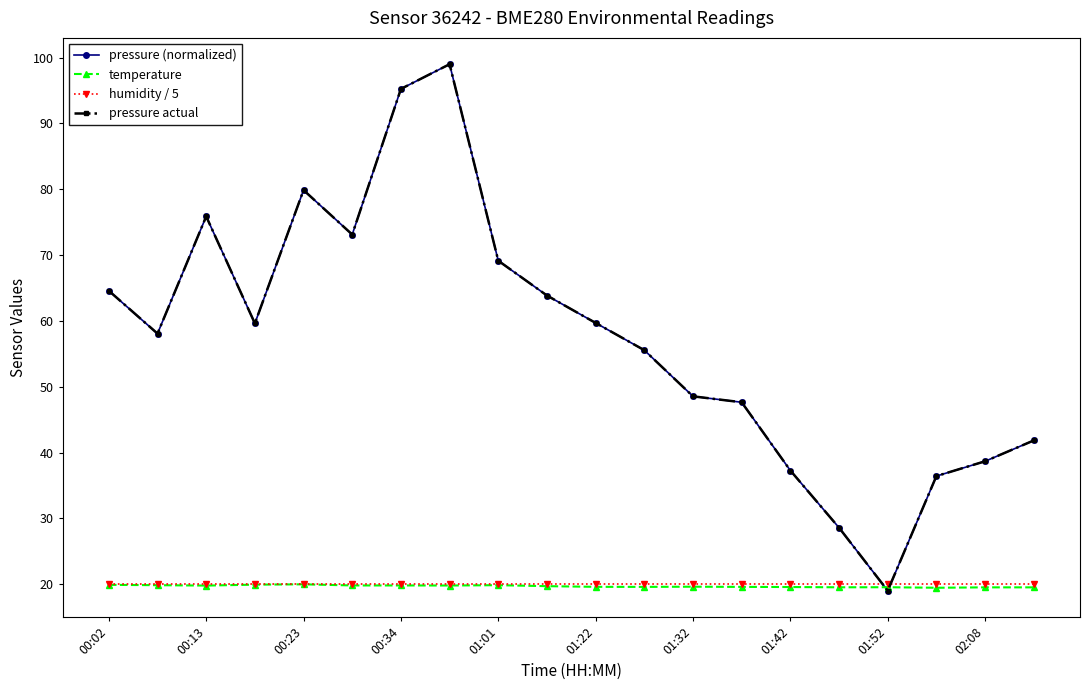

Does the chart have visible grid lines?

No